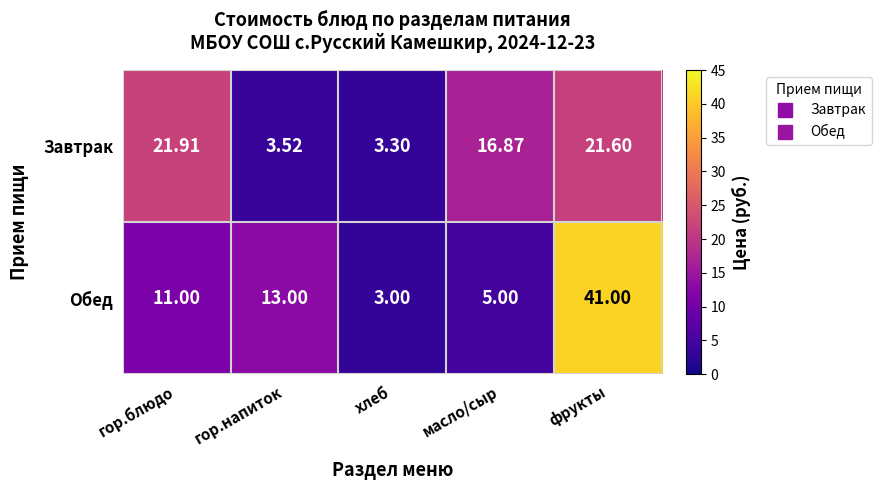

Which category has the lowest value in the Завтрак series?

хлеб